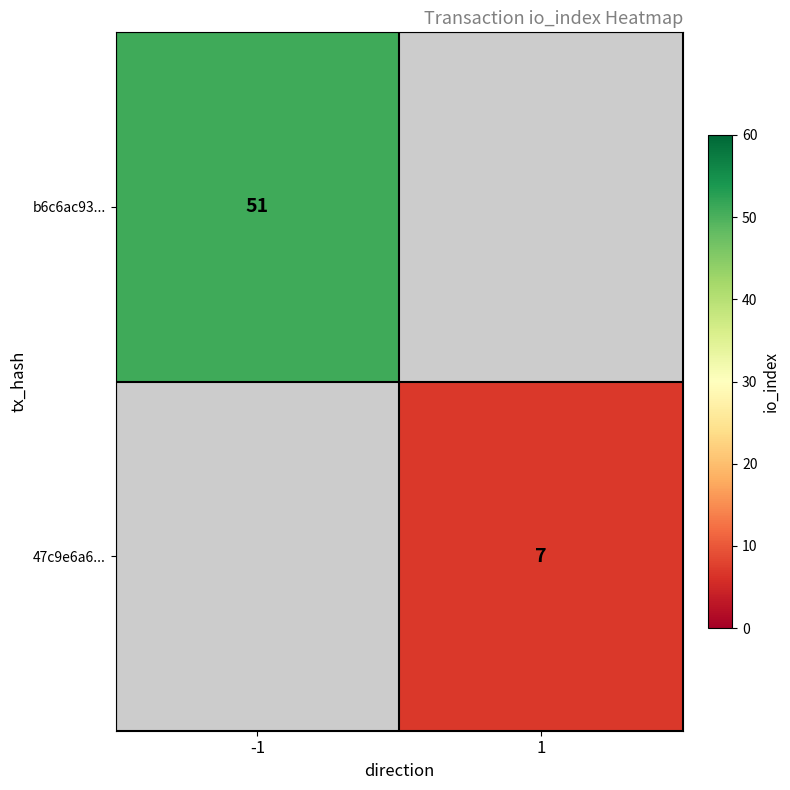

True or false: b6c6ac93... has a value of 51 at -1.

True